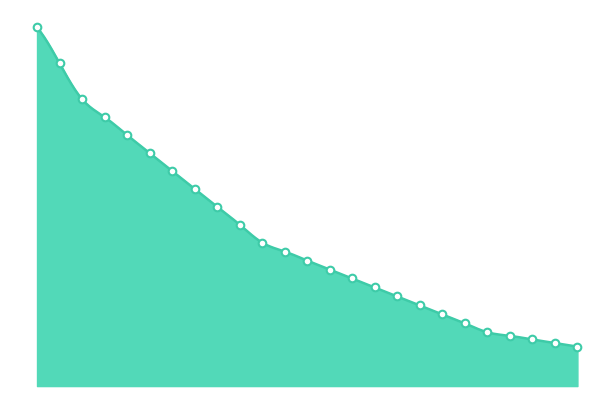

Between 7 and 21, which is larger?

7